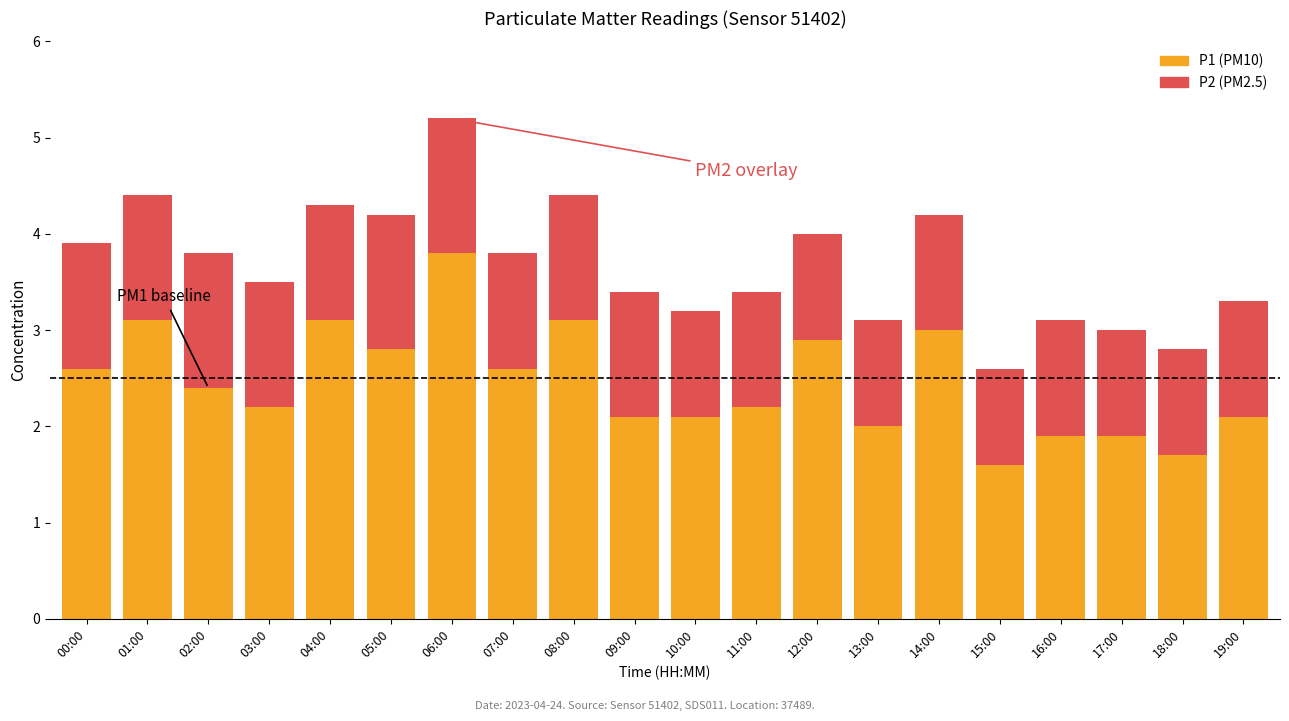

At which category is the sum across all series the highest?

06:00